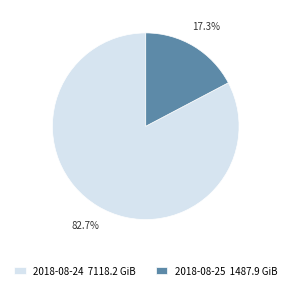

Is it true that 2018-08-25 is 30% of the pie?

False